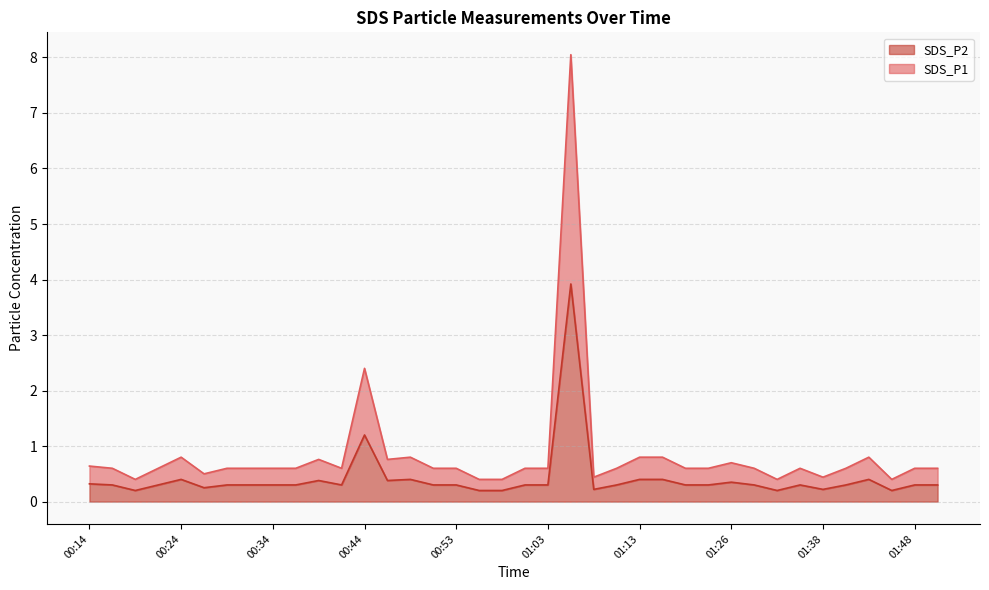

True or false: SDS_P2 and SDS_P1 intersect in this chart.

False